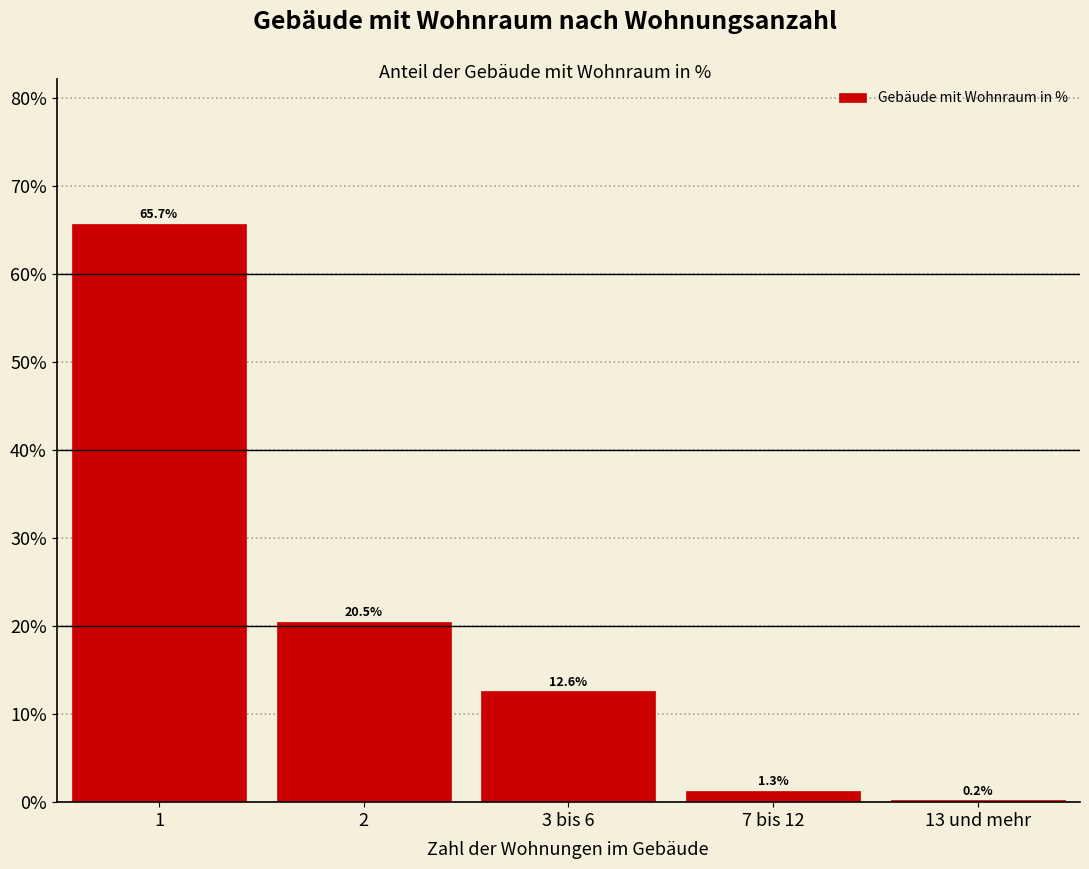

Reading right to left, list all the values displayed in this chart.

13 und mehr=0.2	7 bis 12=1.3	3 bis 6=12.6	2=20.5	1=65.7